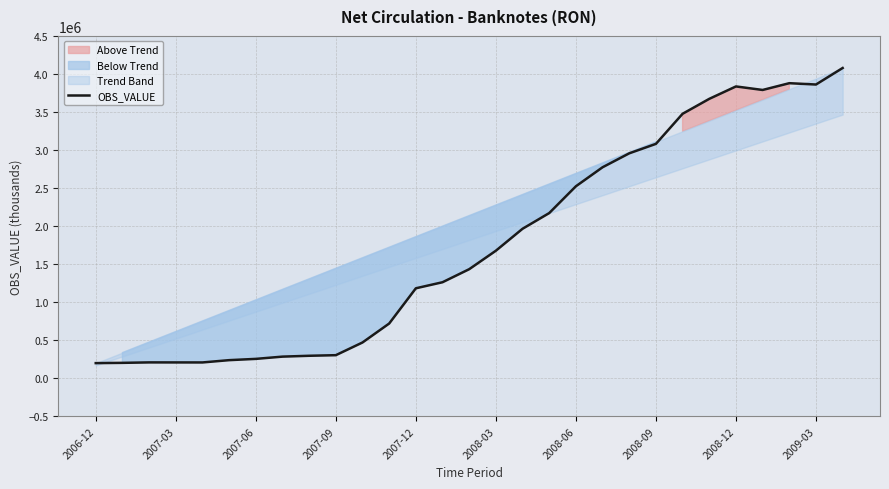

What is the minimum value for OBS_VALUE?

200600.0